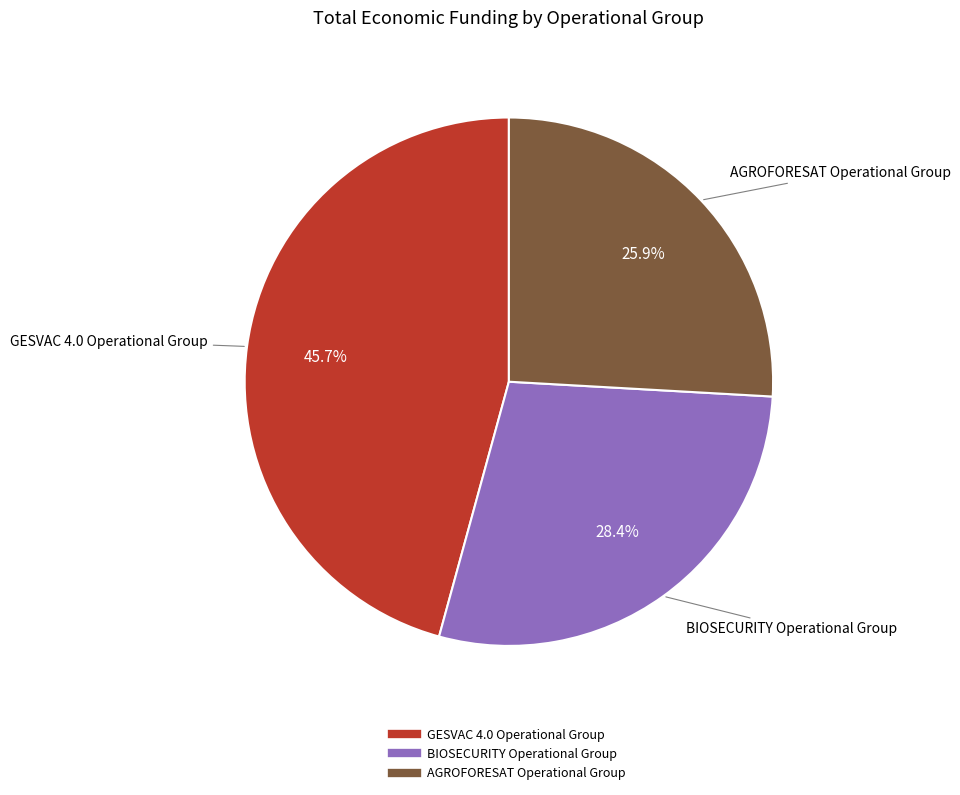

How many segments does this pie chart have?

3